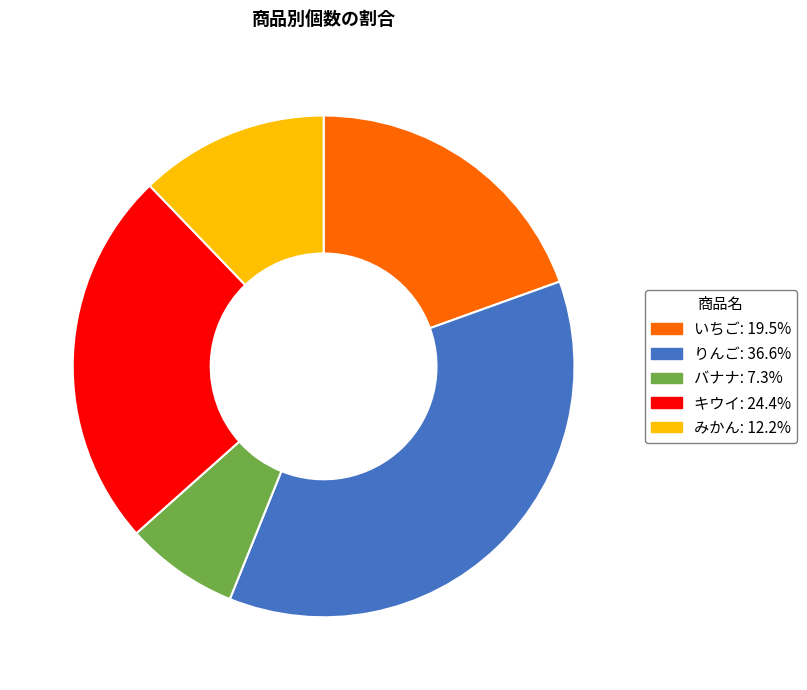

Which has a higher value, みかん or りんご?

りんご